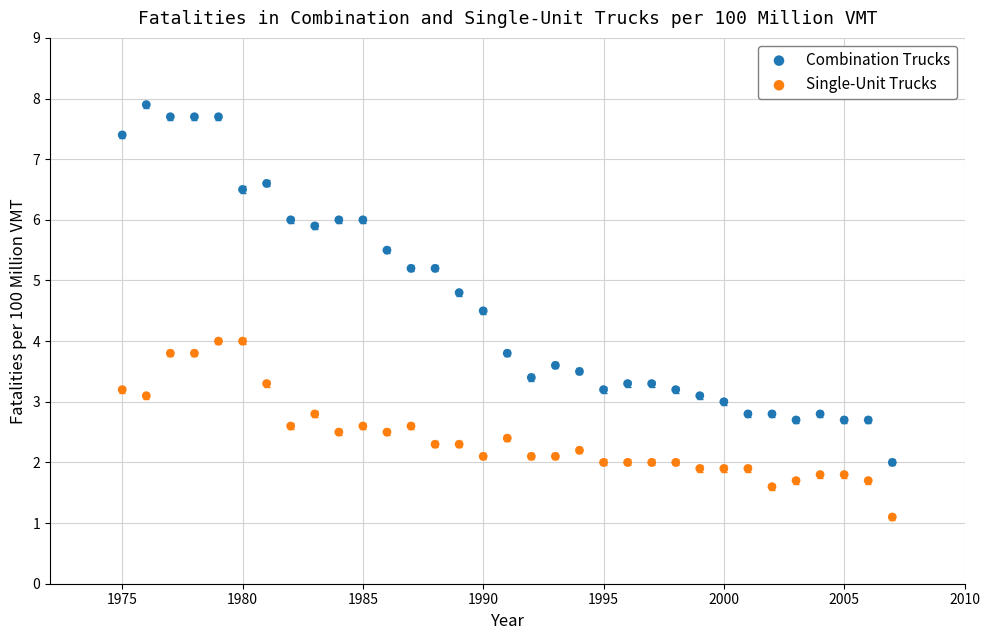

What are all the series names shown in the legend?

Combination Trucks, Single-Unit Trucks